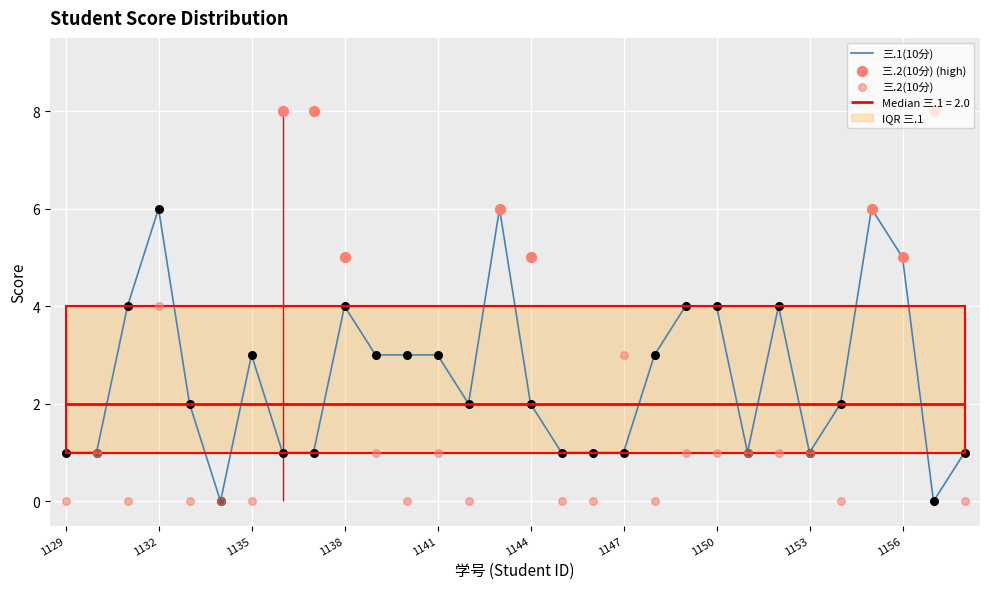

Between 2021071147 and 2021071140, which is larger?

2021071140